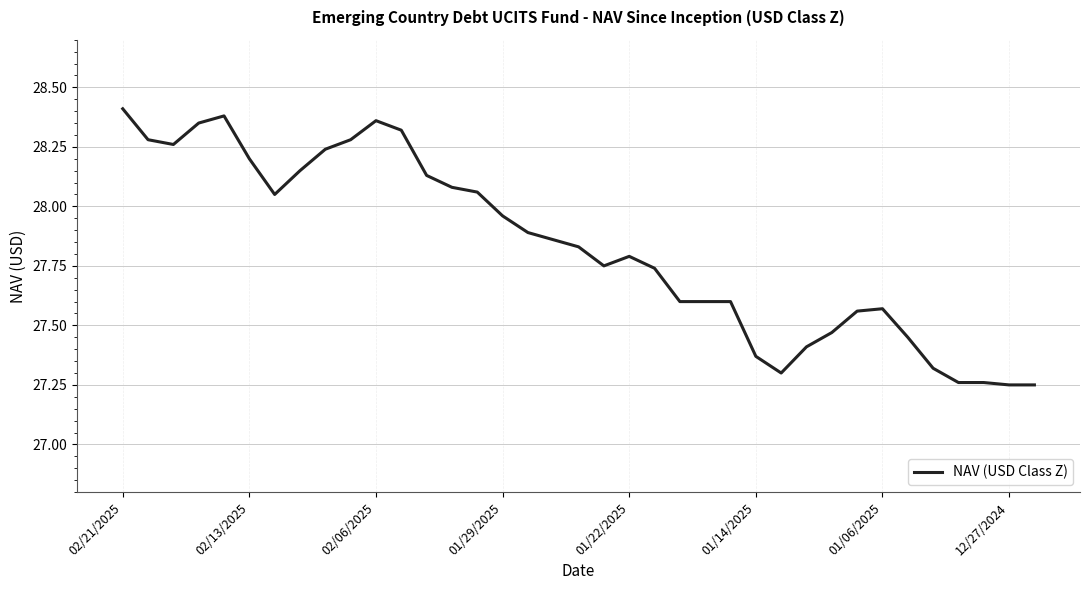

What is the difference between the maximum and minimum values?

1.2